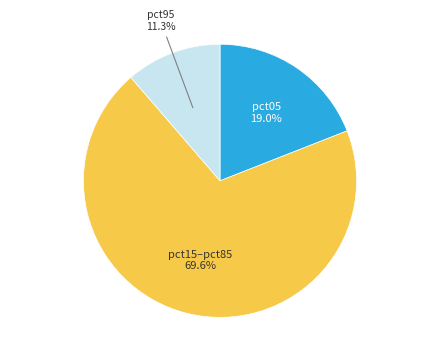

Combined, do pct15–pct85 and pct05 account for over 50%?

Yes